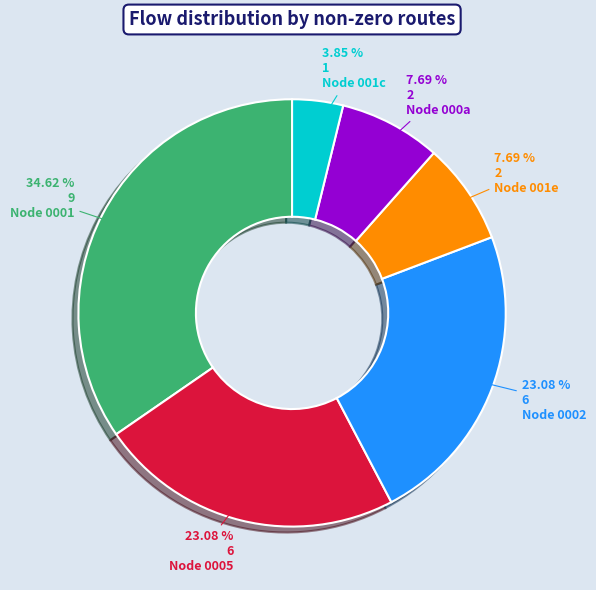

What is the ratio of the value at Node 0005 to the value at Node 001c?

6.0